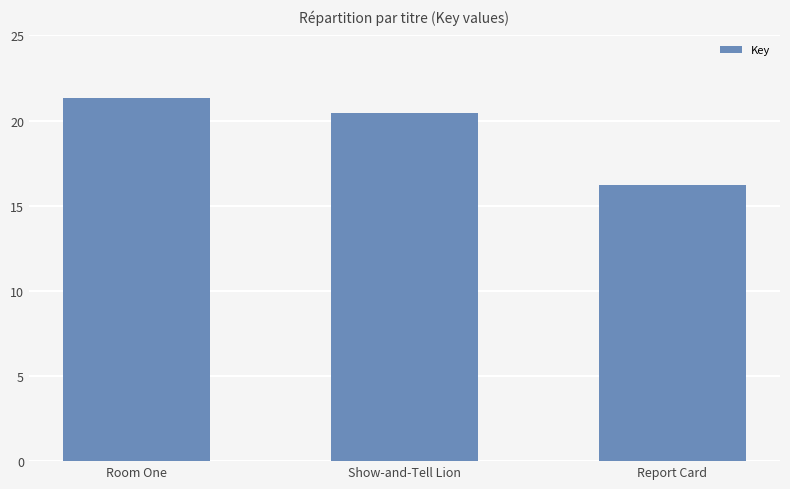

What position from the left is Room One?

1